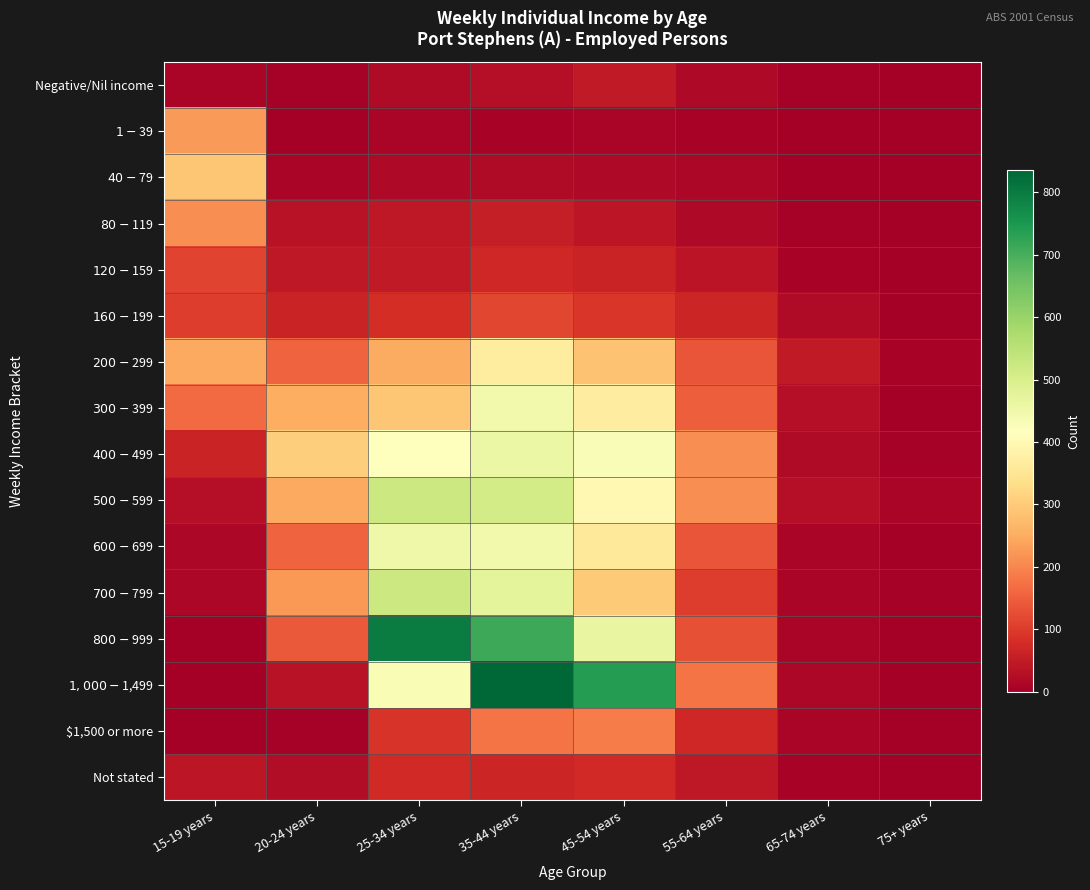

Which series has the largest range (max minus min)?

$1,000-$1,499